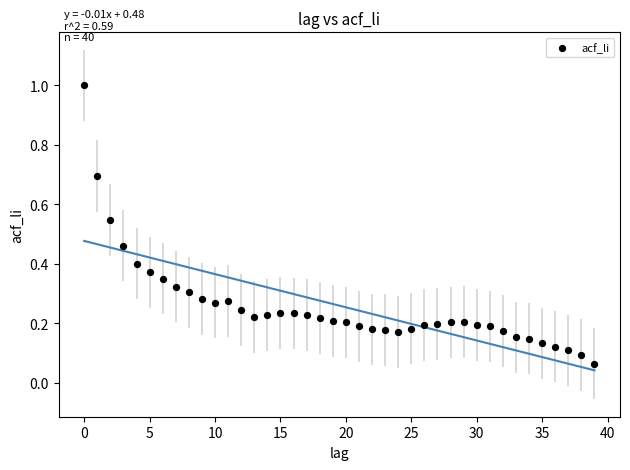

What is the range of Y values (max minus min)?

0.9